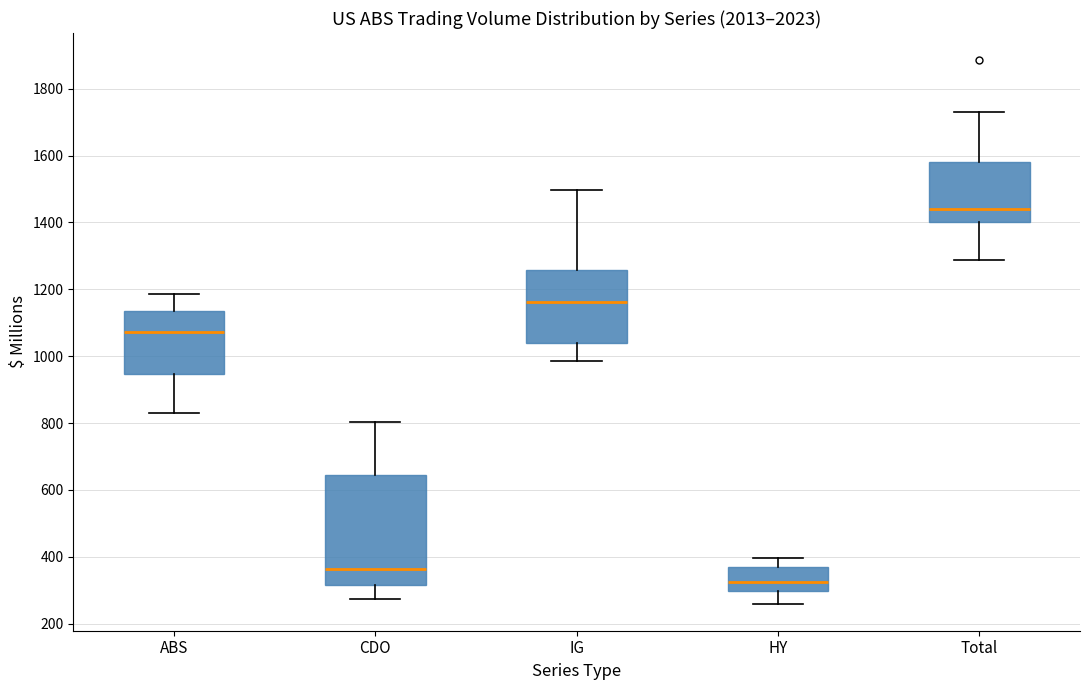

Where is the upper edge of the box for Total on the y-axis? The values are not printed on the chart, so give them approximately, as read against the axis.

1580